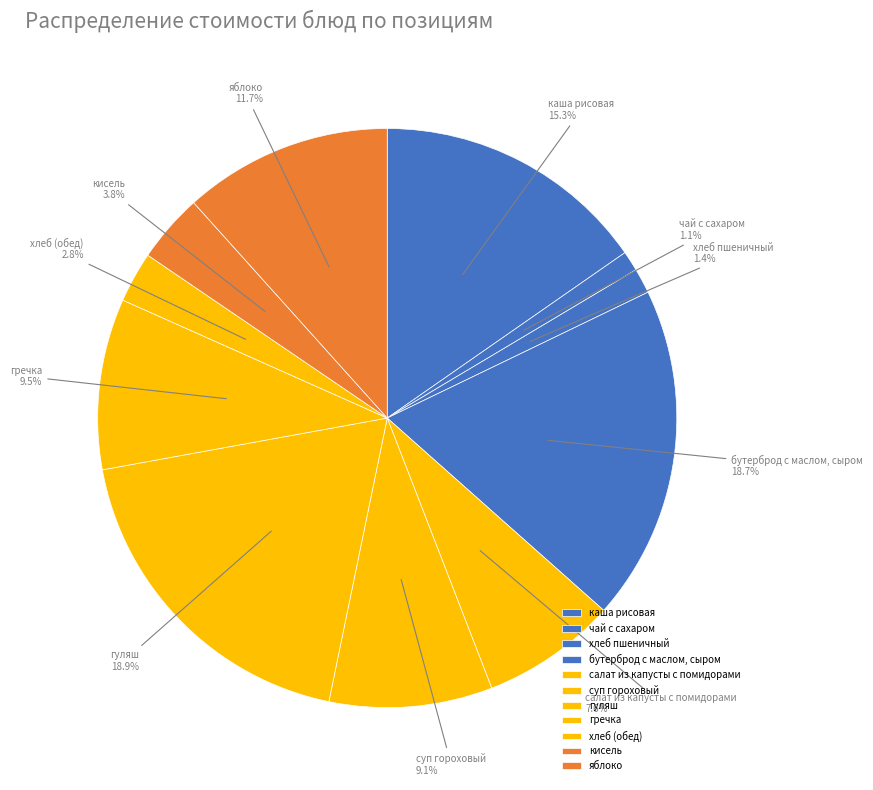

What percentage is the суп гороховый slice, to the nearest percent?

9%